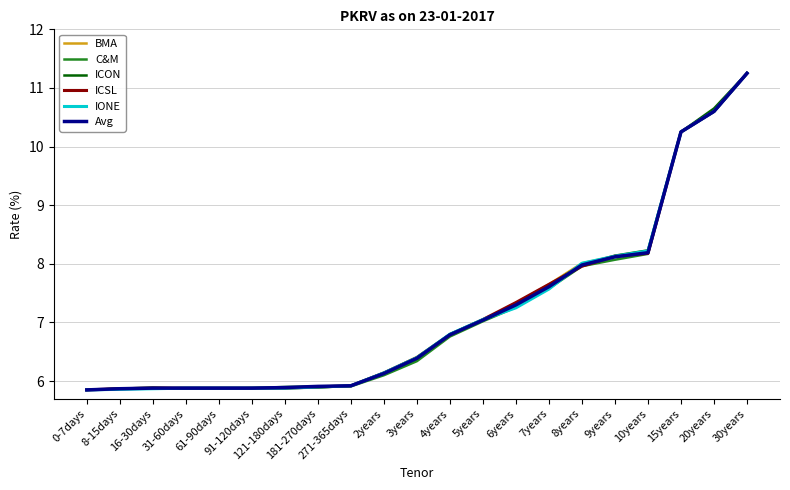

What is the difference between the maximum and second lowest values in the ICON series?

5.4